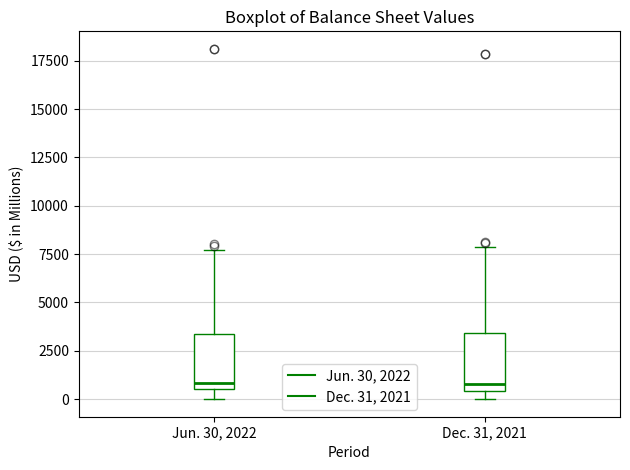

Where does the median line of the box for Dec. 31, 2021 sit on the y-axis? The values are not printed on the chart, so give them approximately, as read against the axis.

1000